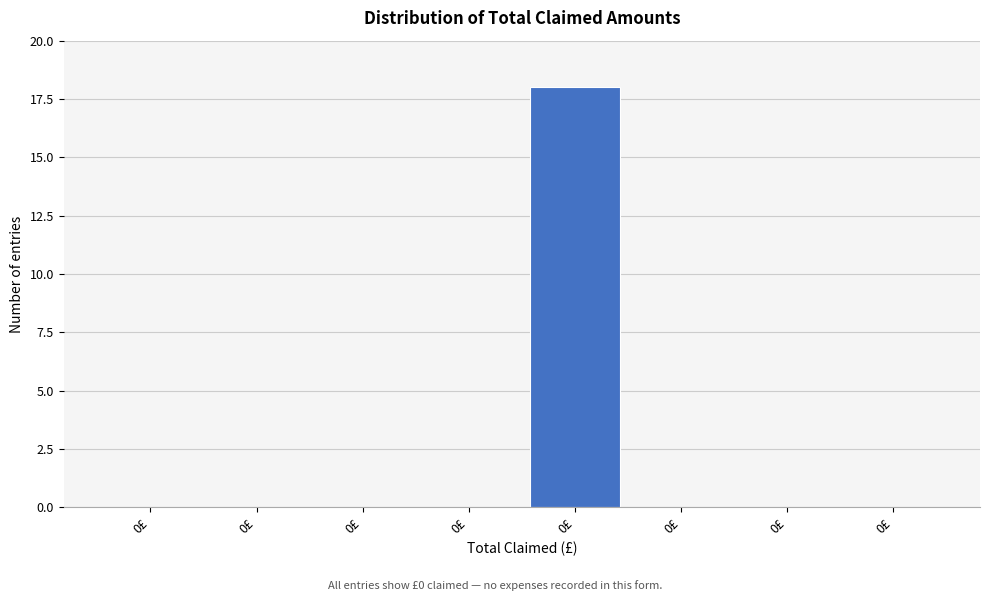

Are the bars horizontal?

No